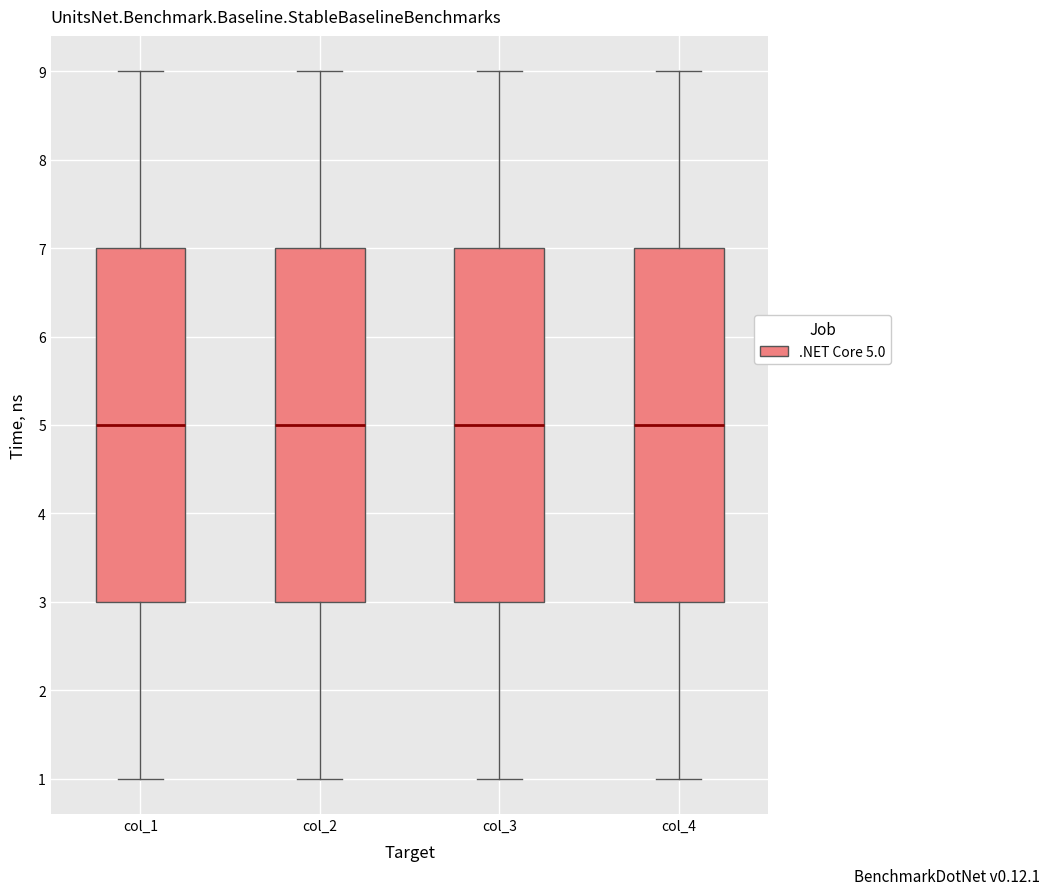

Reading left to right, read every box against the y-axis: the position of its median line, the range the box covers, and the ends of its whiskers. The values are not printed on the chart, so give them approximately, as read against the axis.

col_1: median 5, box 3 to 7, whiskers 1 to 9
col_2: median 5, box 3 to 7, whiskers 1 to 9
col_3: median 5, box 3 to 7, whiskers 1 to 9
col_4: median 5, box 3 to 7, whiskers 1 to 9